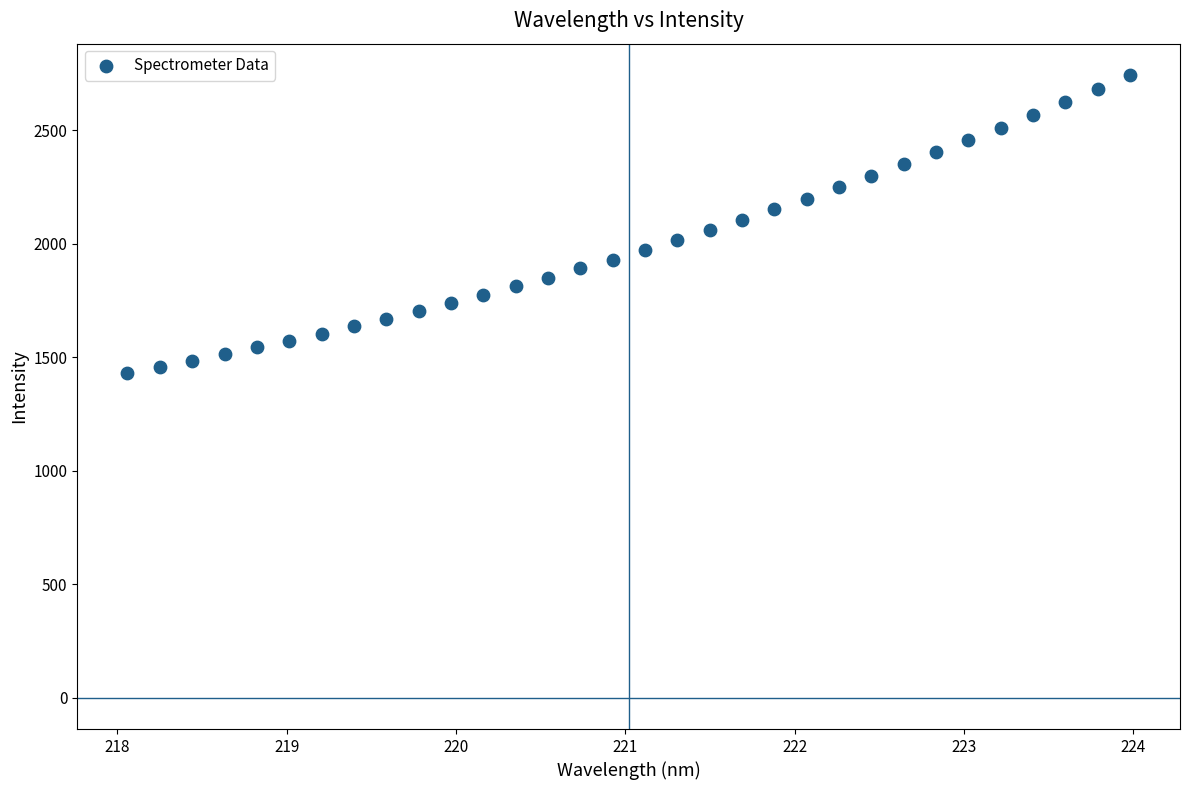

What is the range of Y values (max minus min)?

1311.1